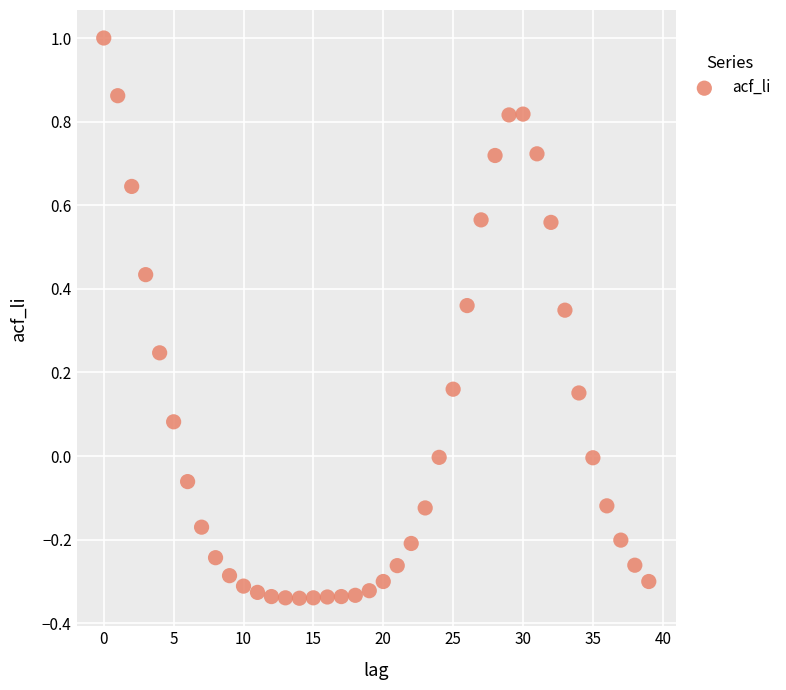

What is the range of Y values (max minus min)?

1.3